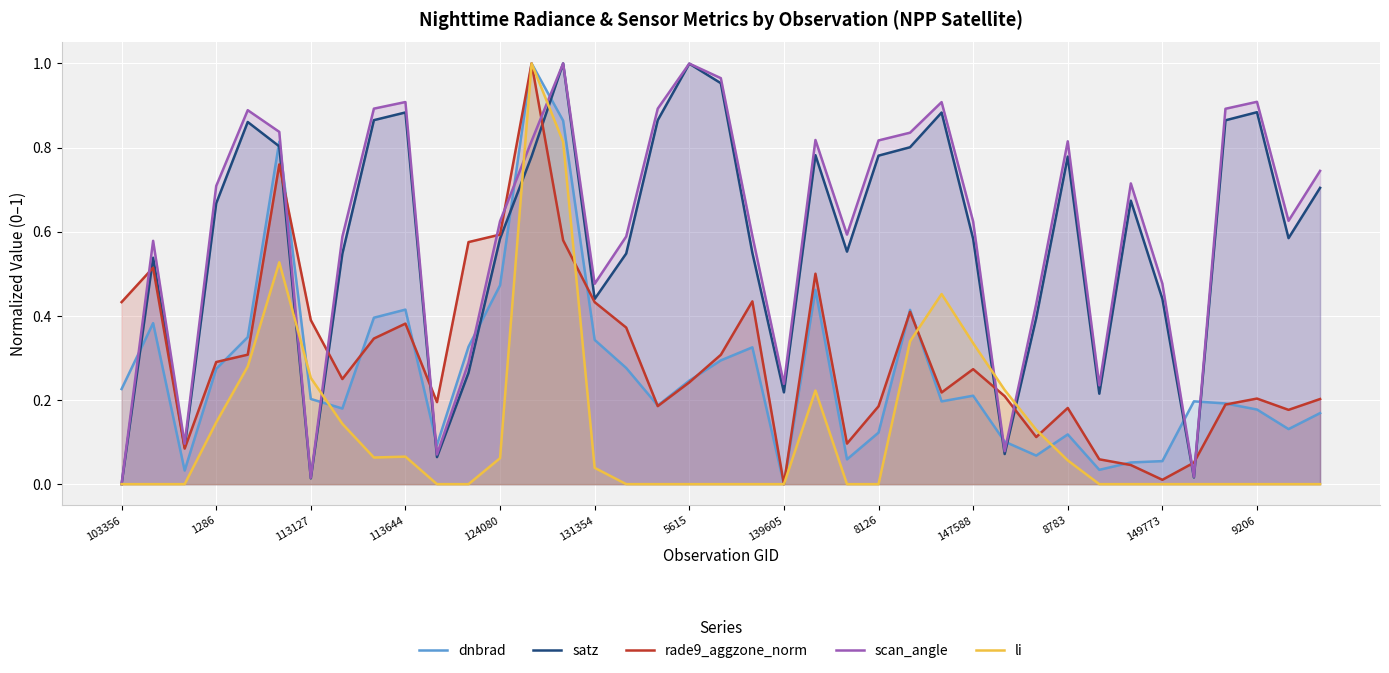

The value of li at 131354 is 0.1. True or false?

False